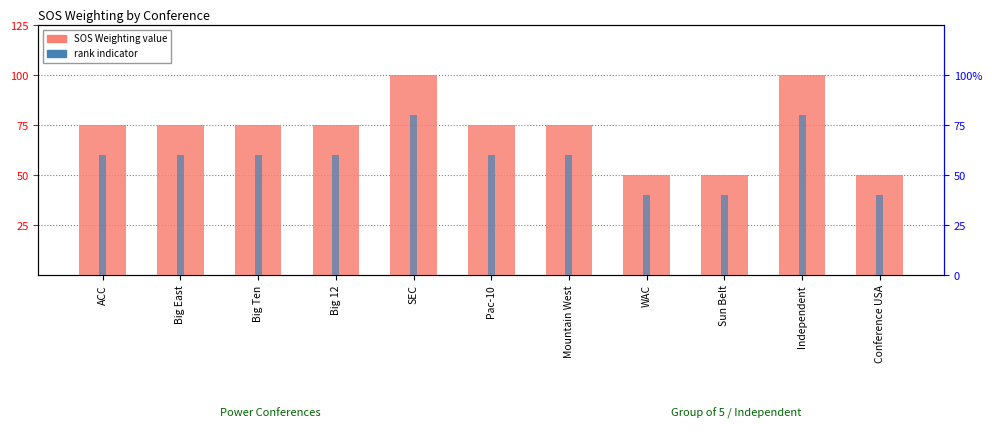

Rank the categories by SOS Weighting value from highest to lowest.

SEC, Independent, ACC, Big East, Big Ten, Big 12, Pac-10, Mountain West, WAC, Sun Belt, Conference USA